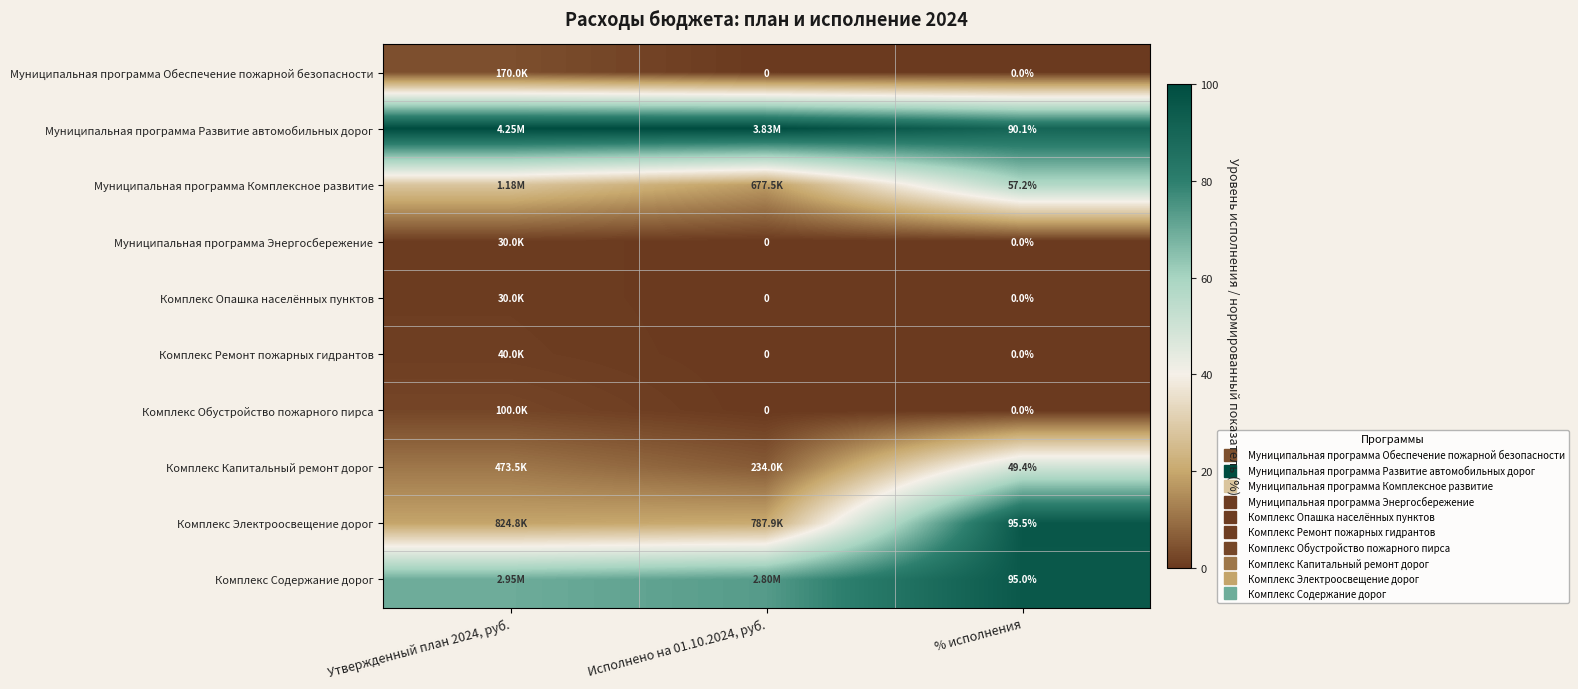

True or false: Муниципальная программа Обеспечение пожарной безопасности has a value of 2.0 at Утвержденный план 2024, руб..

False